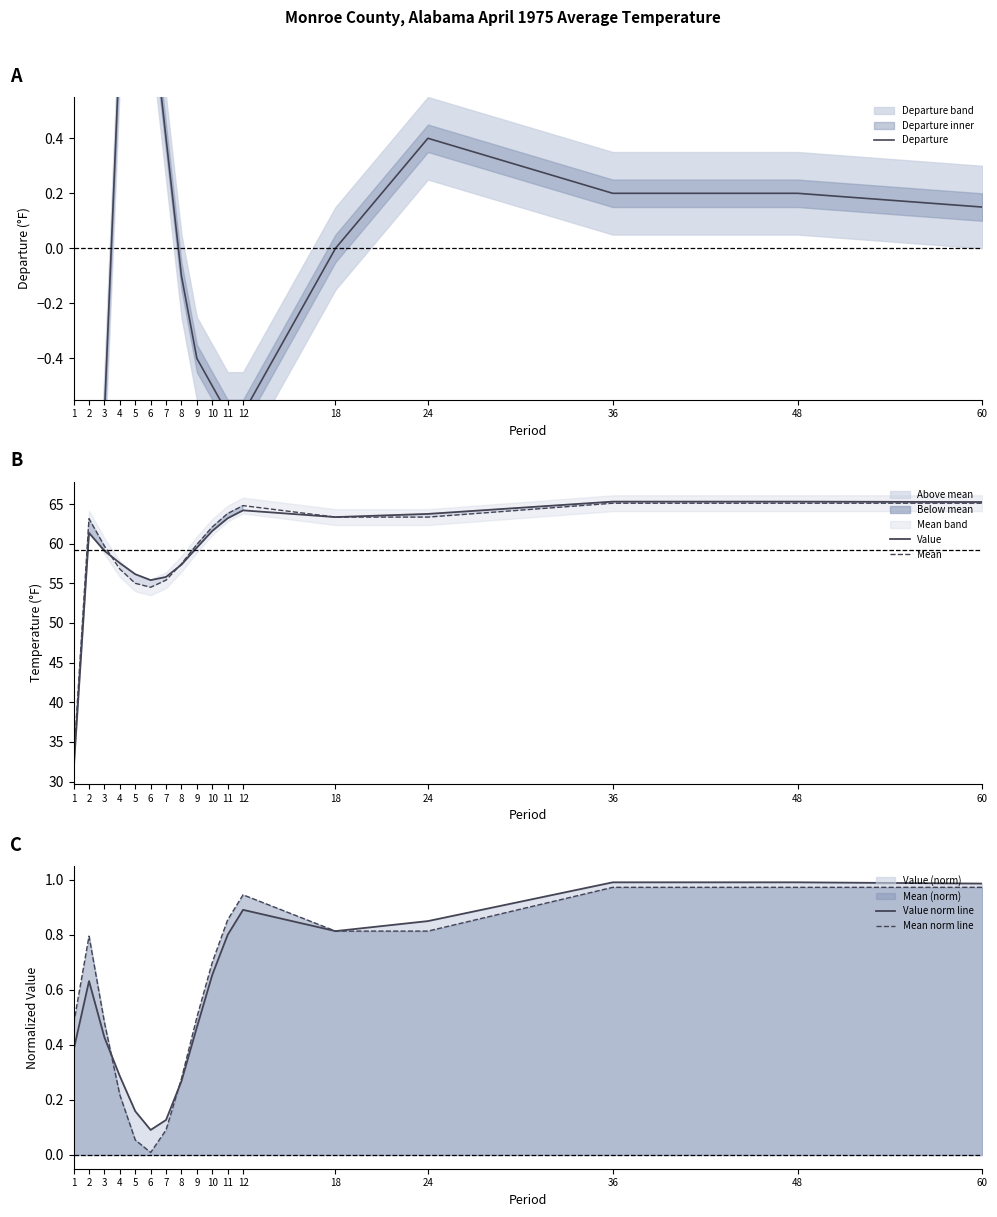

What is the total value across all series at 11?

128.1